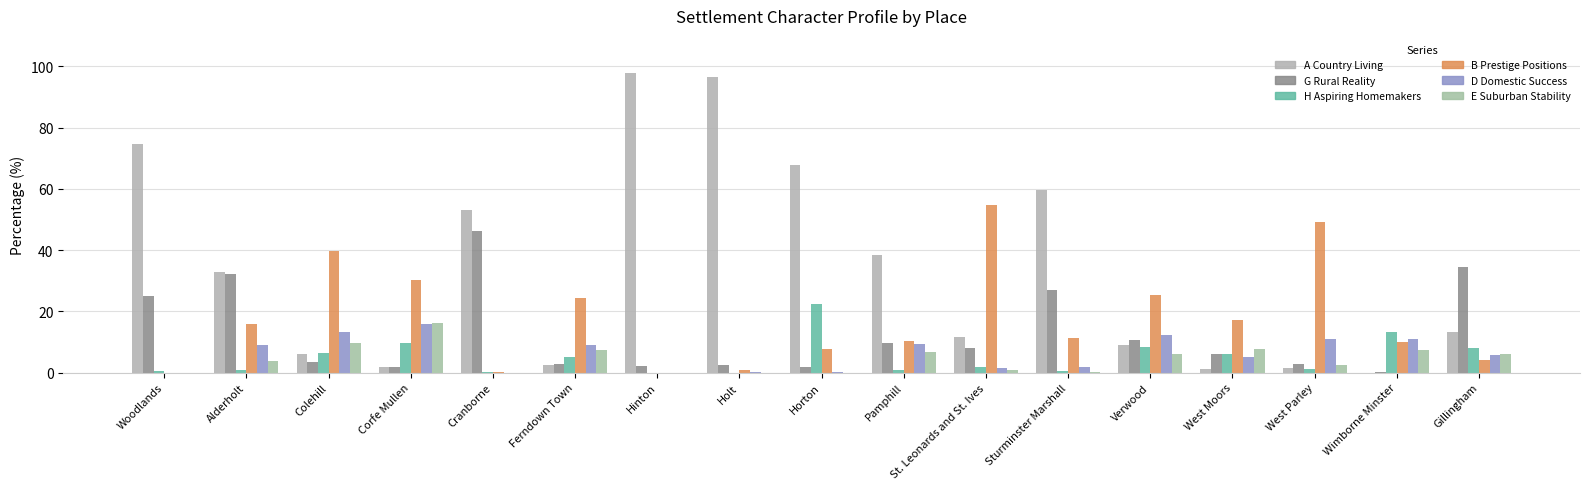

Does the chart contain stacked bars?

No